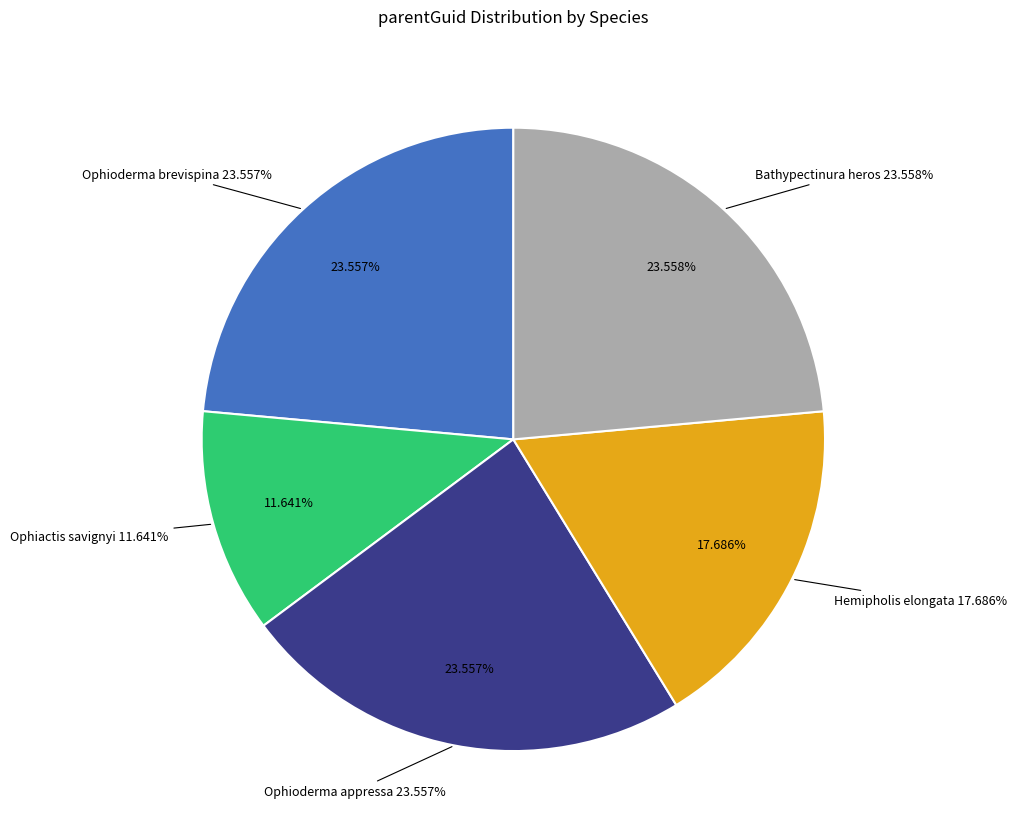

How many slices are in this pie chart?

5